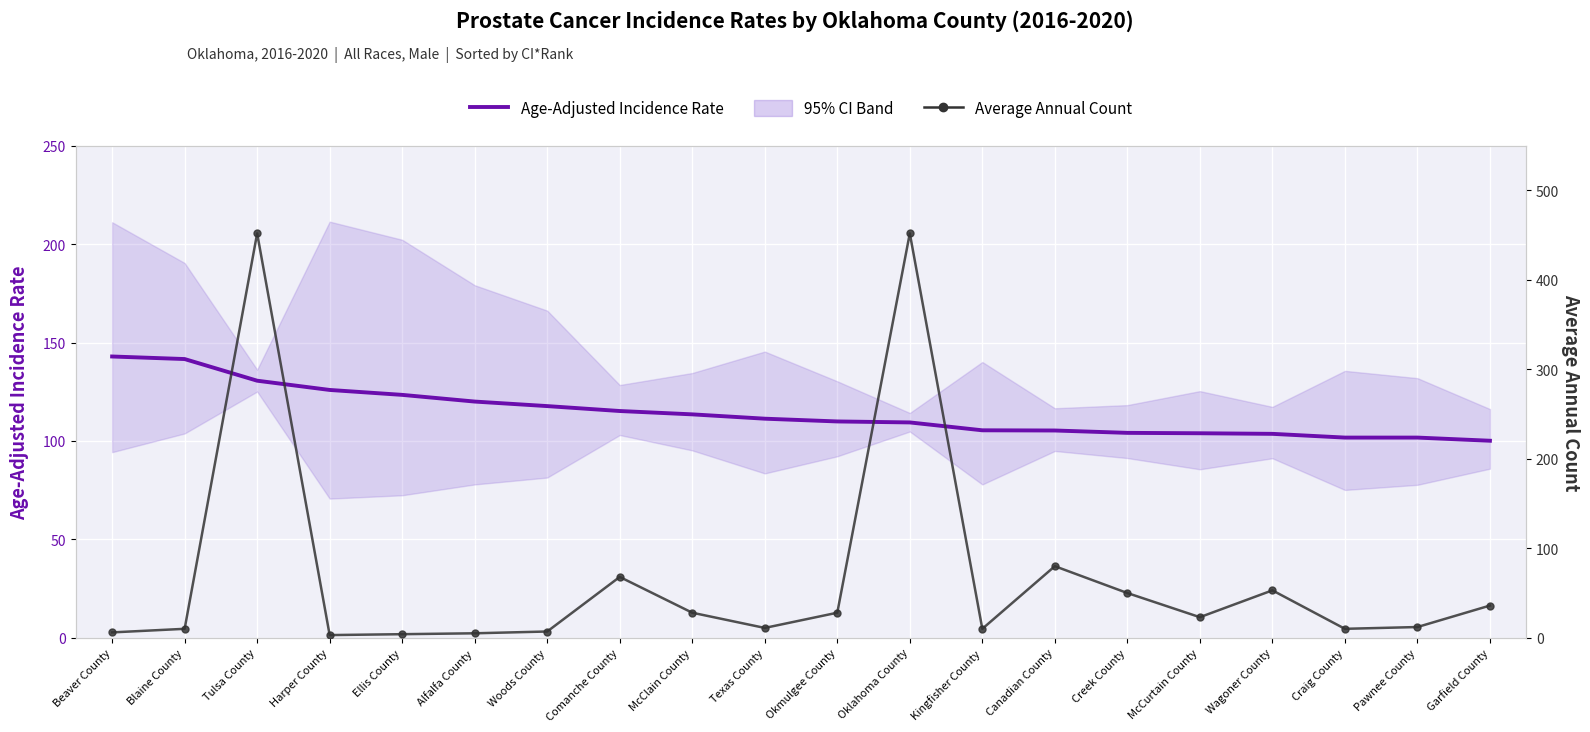

How many values in the Average Annual Count series are below 23?

10